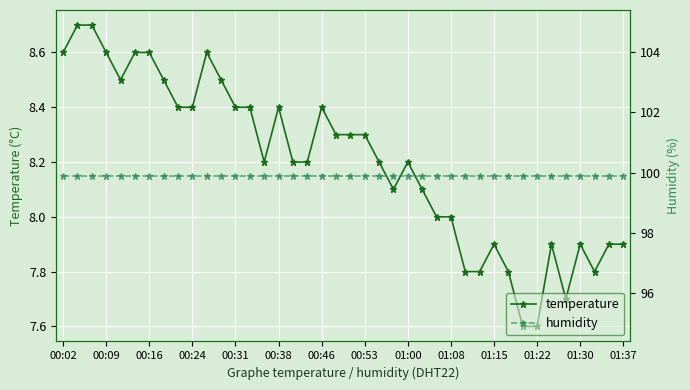

The temperature series shows 13.7 at 01:08. True or false?

False